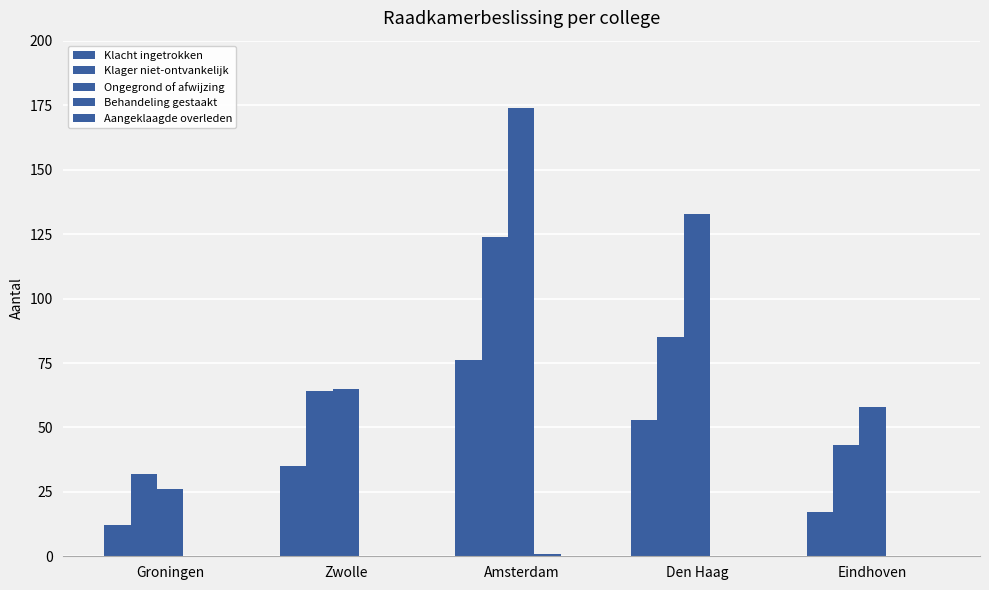

How many data points does each series have?

5